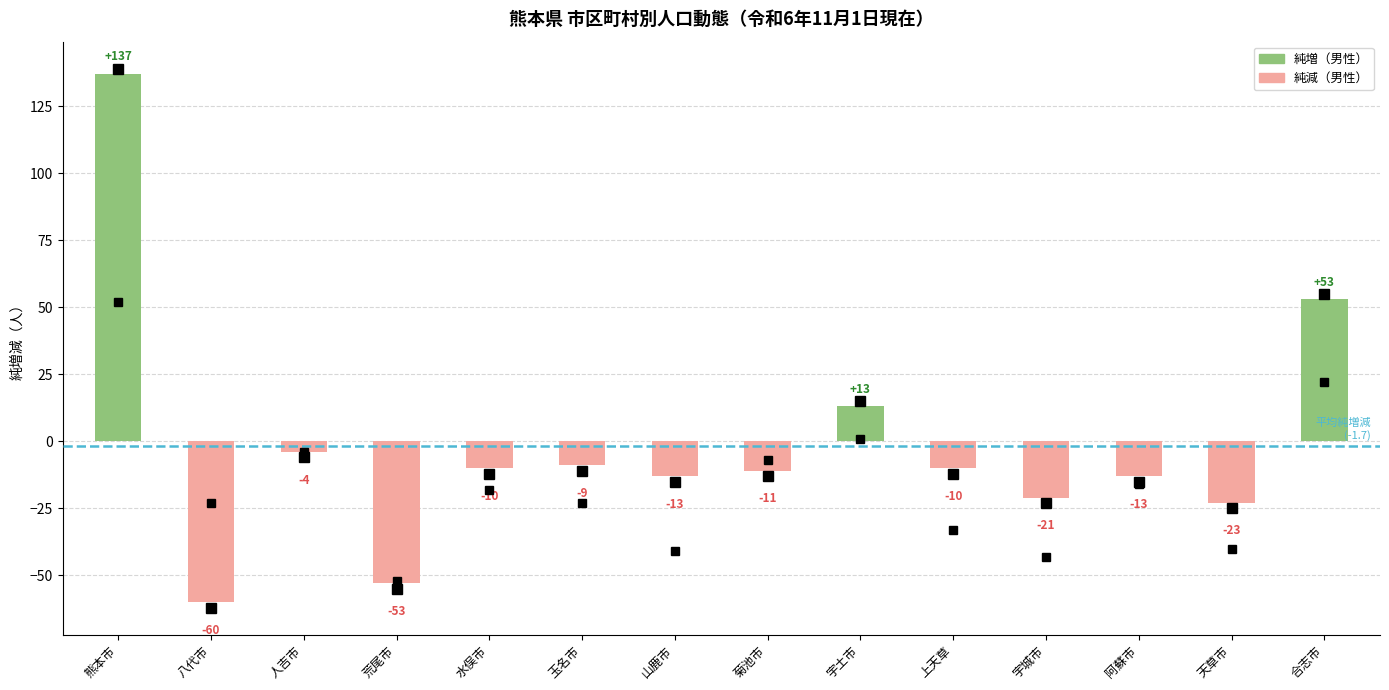

Are the bars horizontal?

No